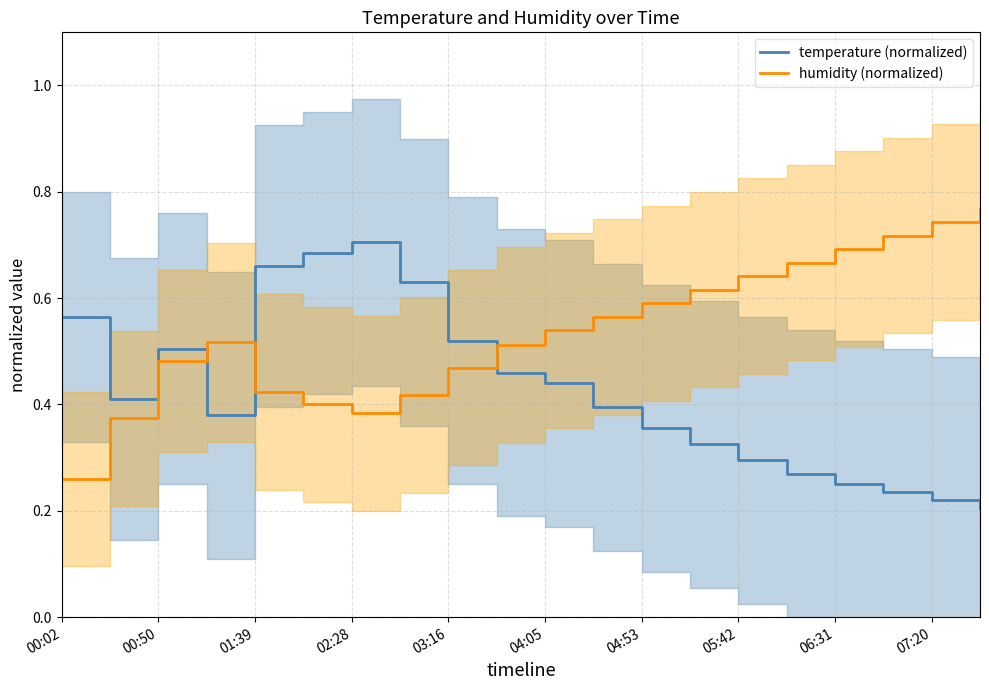

What position from the right is 19?

1